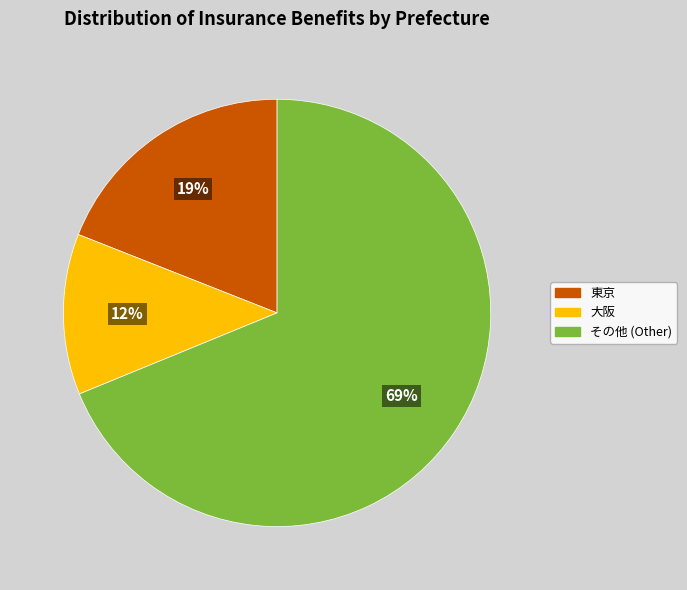

Is there a majority slice in this chart?

Yes